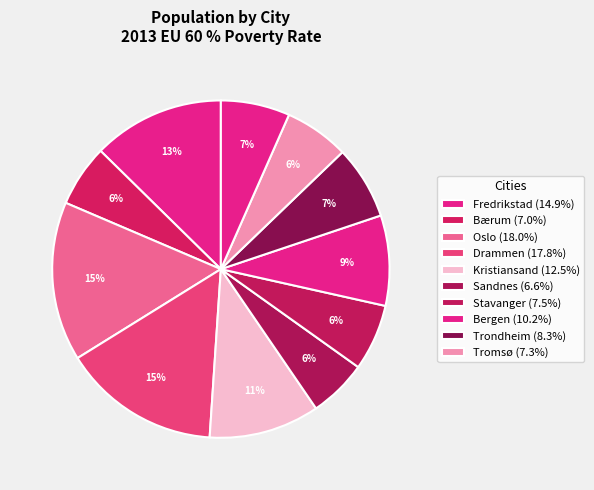

To the nearest percent, what is the difference between the largest and smallest slice percentages?

10%